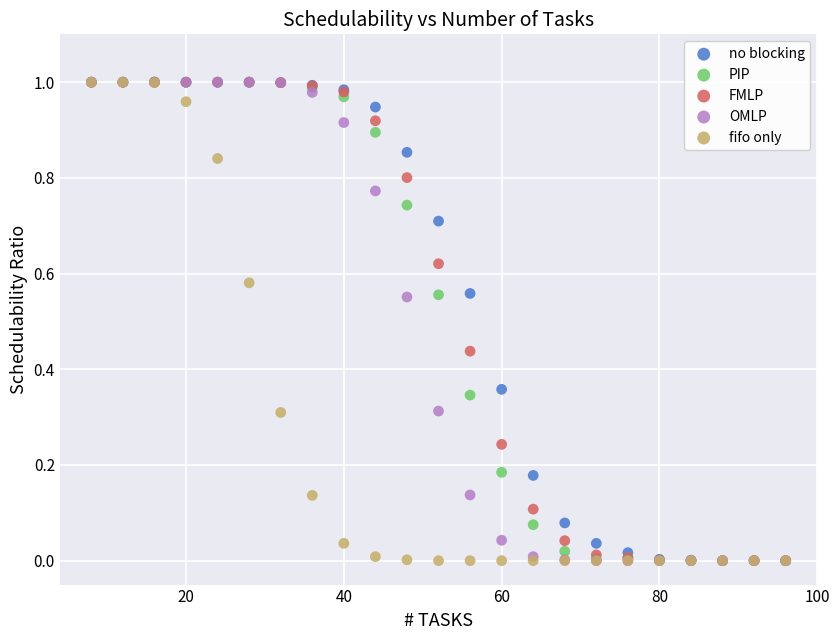

What are all the series names shown in the legend?

no blocking, PIP, FMLP, OMLP, fifo only